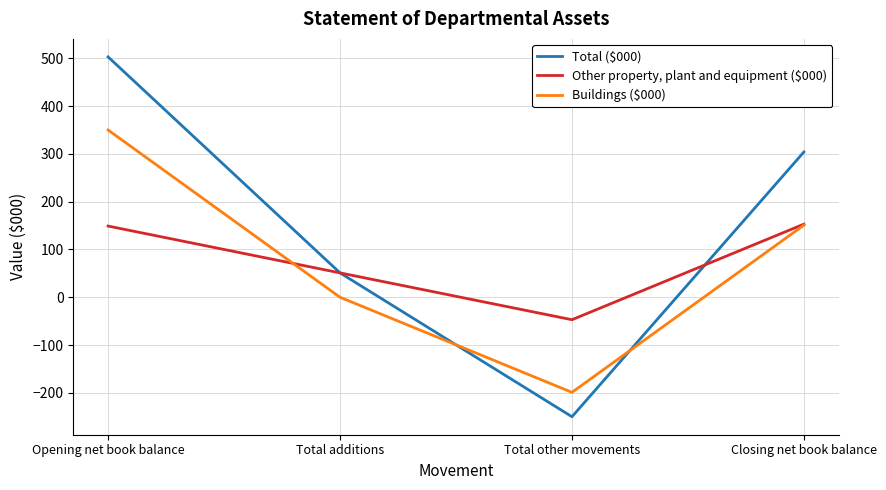

Which series ends up on top after the final intersection of Other property, plant and equipment ($000) and Total ($000)?

Total ($000)